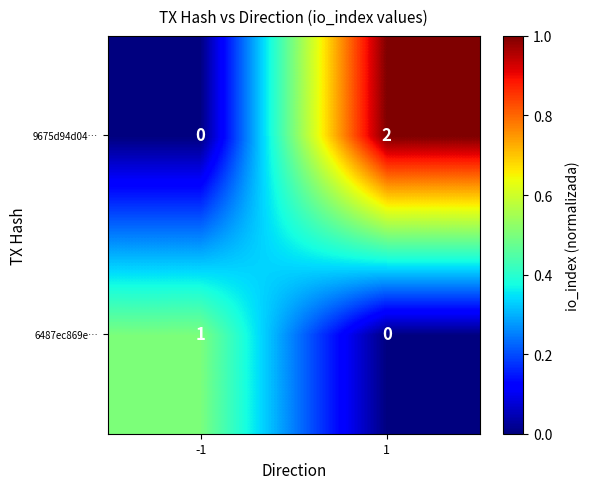

The value of 9675d94d04… at -1 is 0. True or false?

True